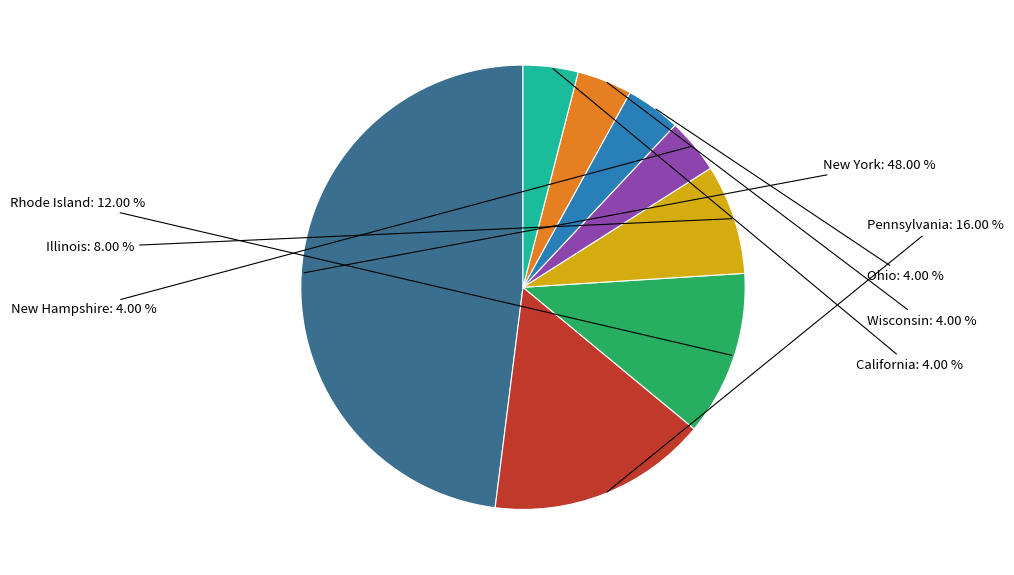

What is the ratio of the value at New York to the value at California?

12.0